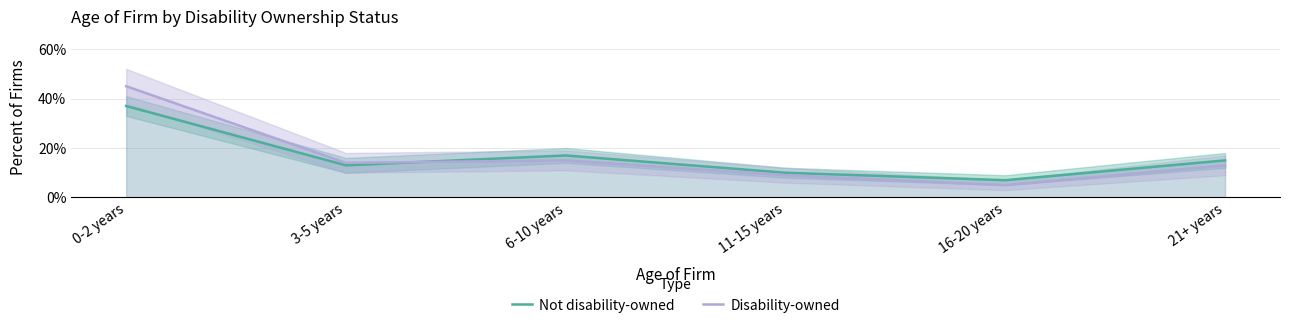

How many interior local peaks does the Not disability-owned series have?

1